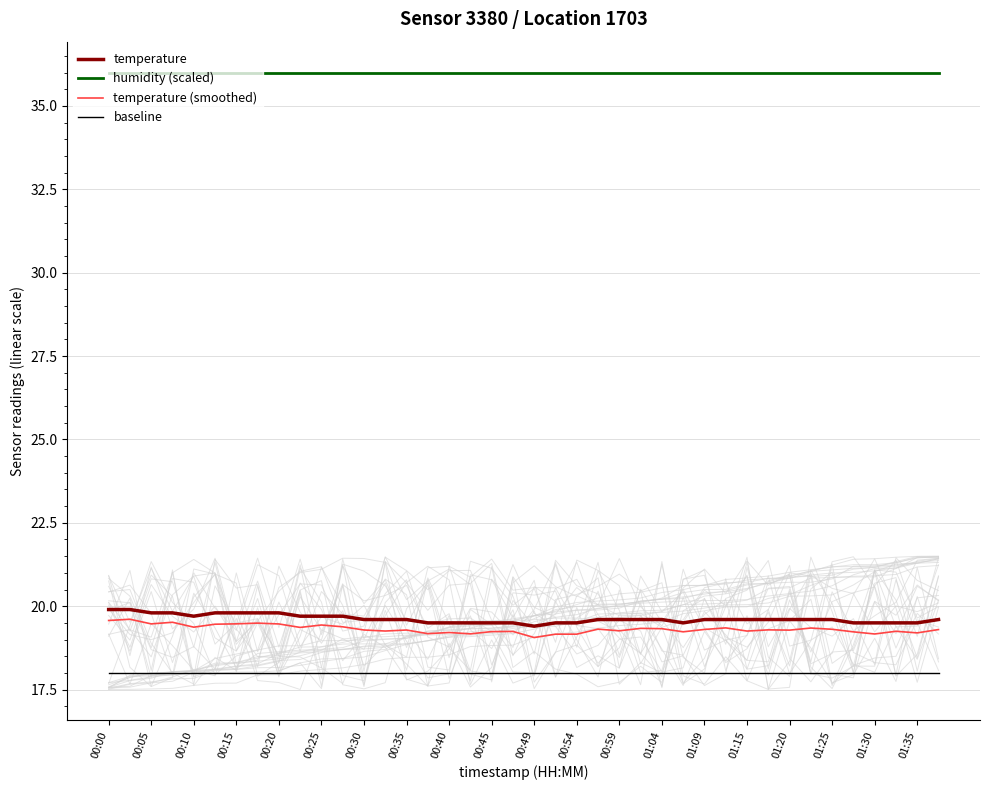

What is the maximum value shown in the chart?

36.0